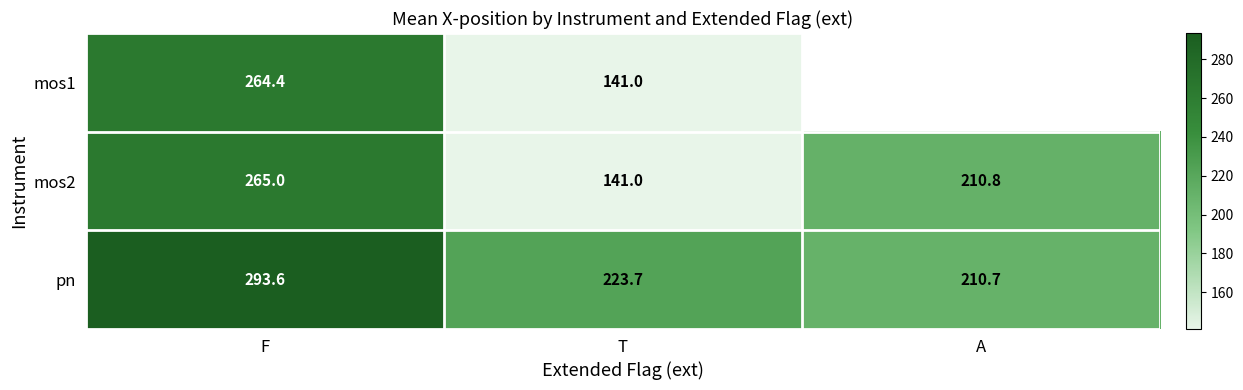

Is it true that mos2 equals 210.8 at A?

True